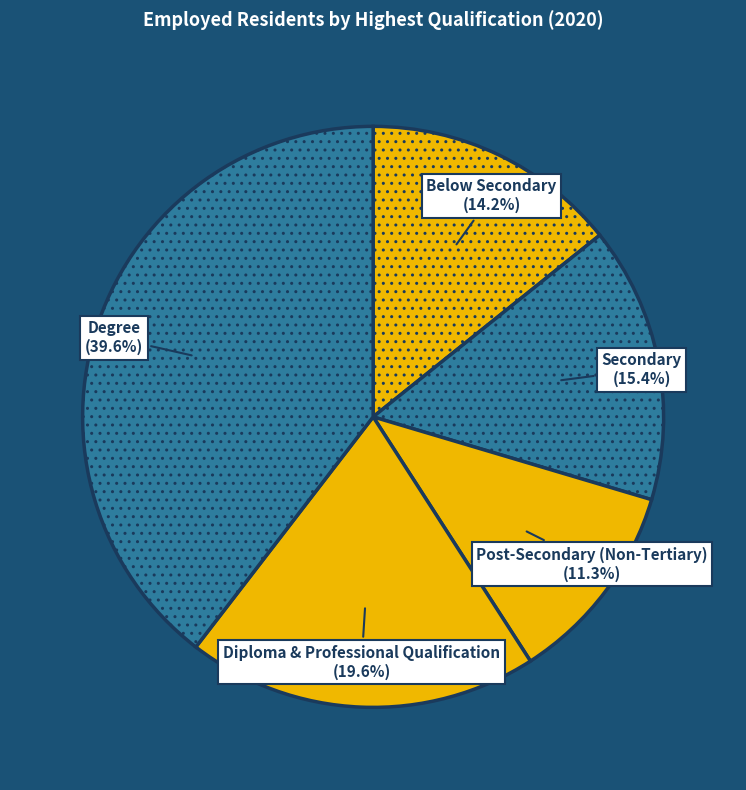

How much of the chart is everything except Secondary?

84.6%